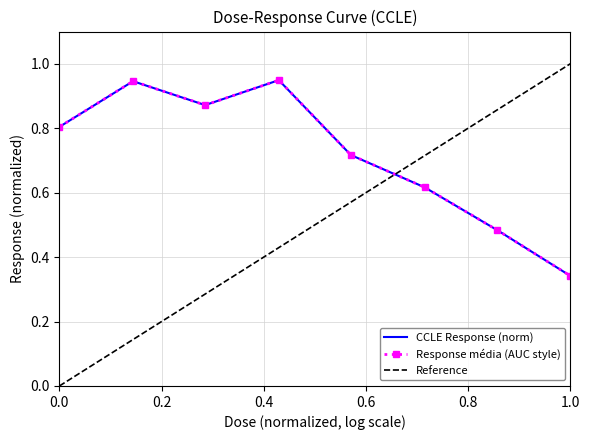

Reading left to right, extract all data points from this chart.

0.8	0.9	0.9	0.9	0.7	0.6	0.5	0.3